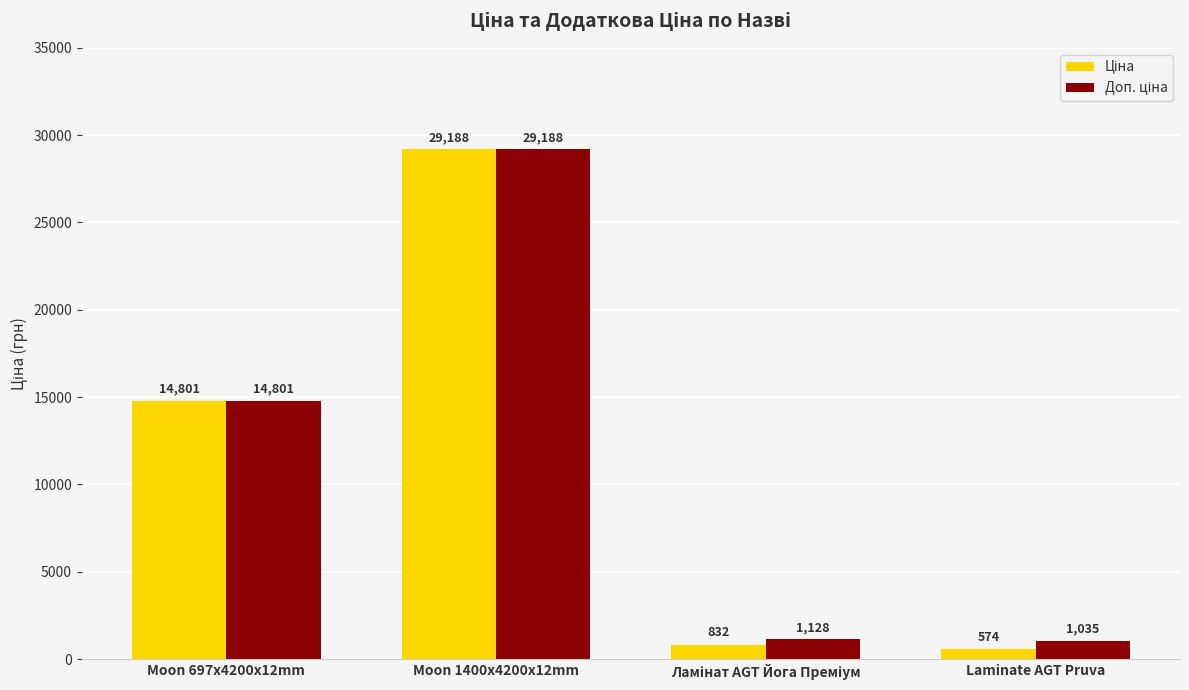

At which category is the sum across all series the highest?

Moon 1400x4200x12mm